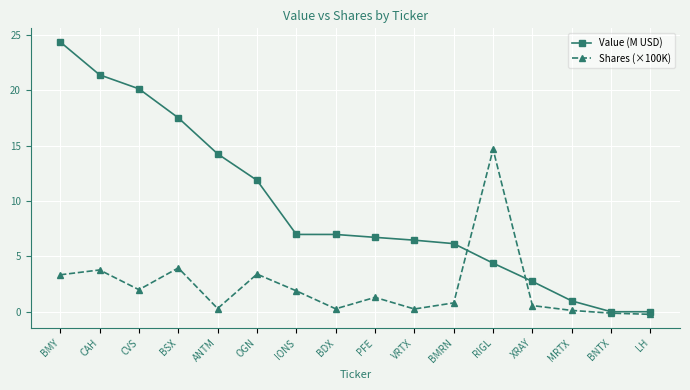

Where is the first local minimum for Shares (×100K)?

CVS